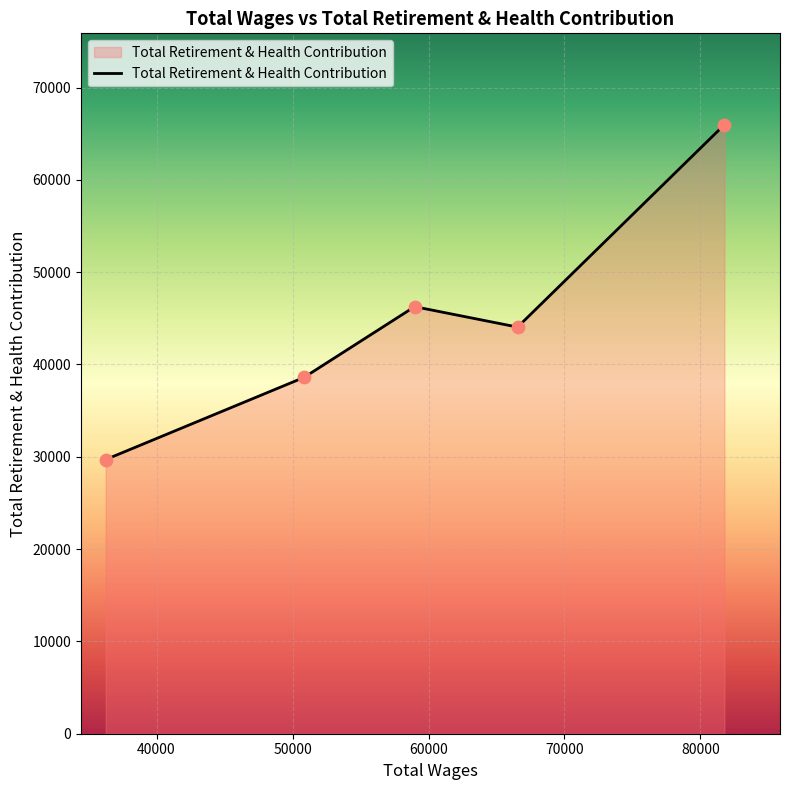

What is the greatest value displayed?

65980